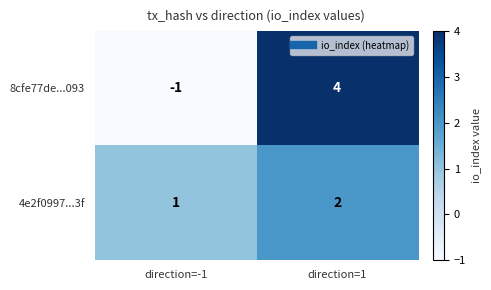

At which category is the sum across all series the highest?

direction=1